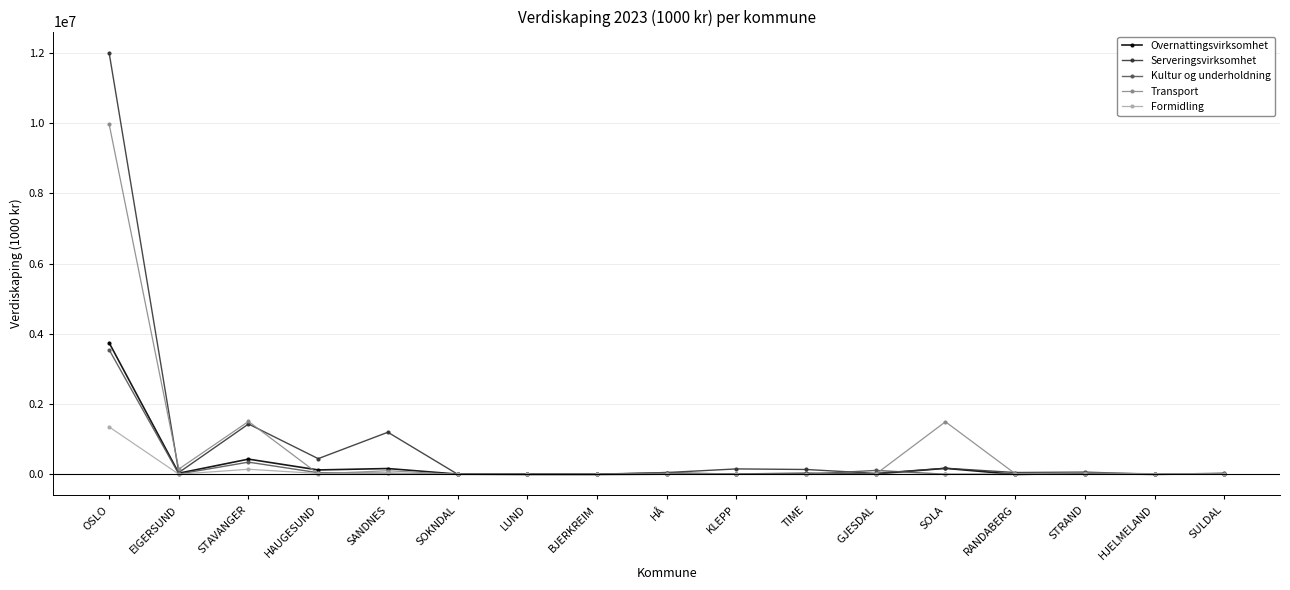

The value of Overnattingsvirksomhet at STRAND is 24161.0. True or false?

True